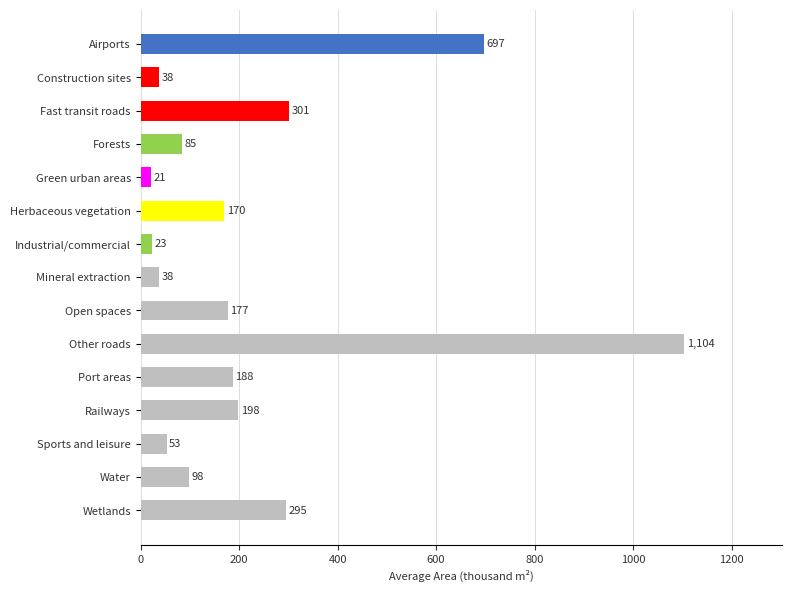

What is the value of the 14th bar from the top?

98.3